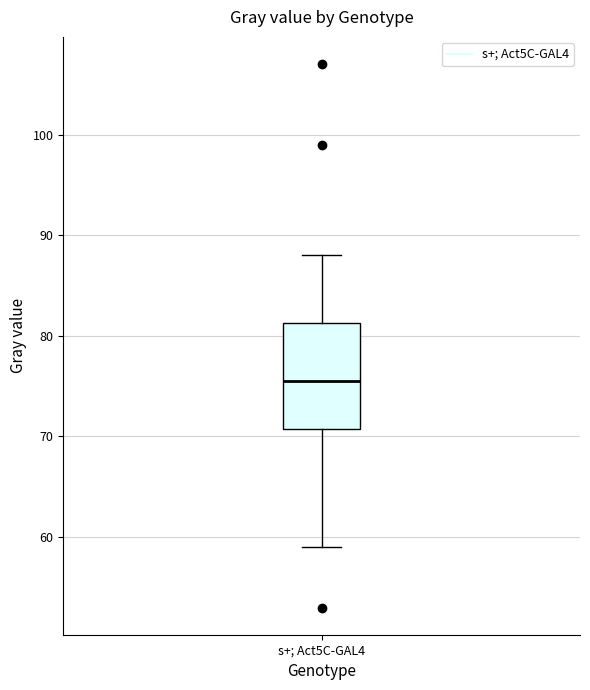

Transcribe this box plot: give where the median line is, the range the box spans, and where the two whiskers end, as read against the y-axis. The values are not printed on the chart, so give them approximately, as read against the axis.

median 76, box 71 to 81, whiskers 59 to 88